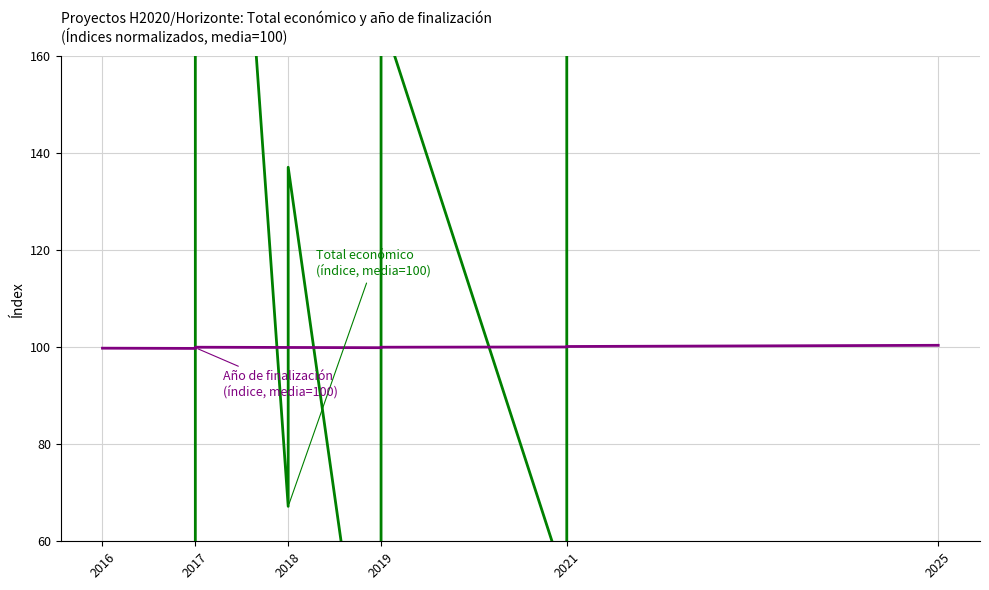

How many times do Año de finalización (índice, media=100) and Total económico (índice, media=100) cross each other?

7